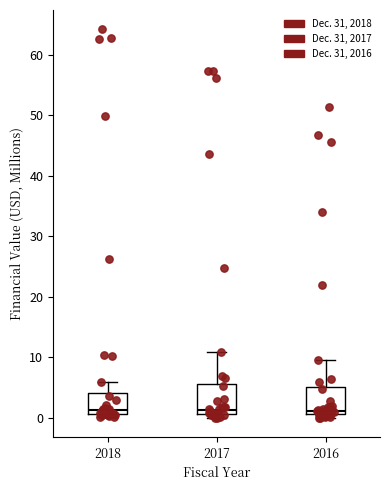

Reading left to right, transcribe this box plot: for each box, give where its median line is, the range the box spans, and where its two whiskers end, as read against the y-axis. The values are not printed on the chart, so give them approximately, as read against the axis.

2018: median 1 (just above the box's lower edge), box 1 to 4, whiskers 0 to 6
2017: median 1 (just above the box's lower edge), box 1 to 6, whiskers 0 to 11
2016: median 1 (just above the box's lower edge), box 1 to 5, whiskers 0 to 10